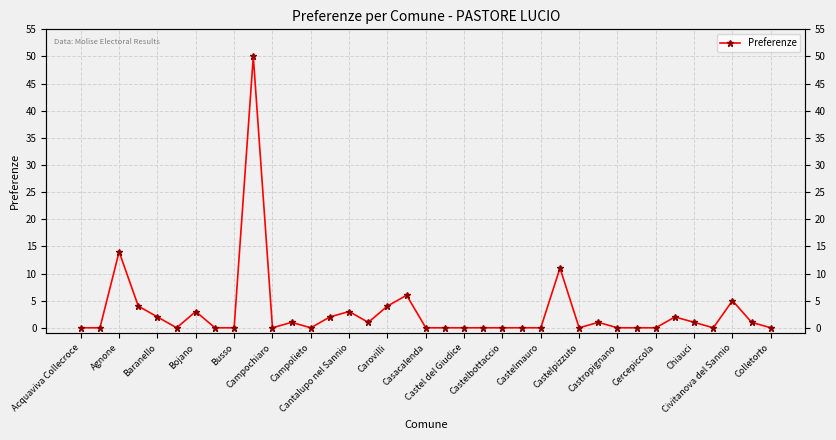

Is this an area chart (filled region under the line)?

No